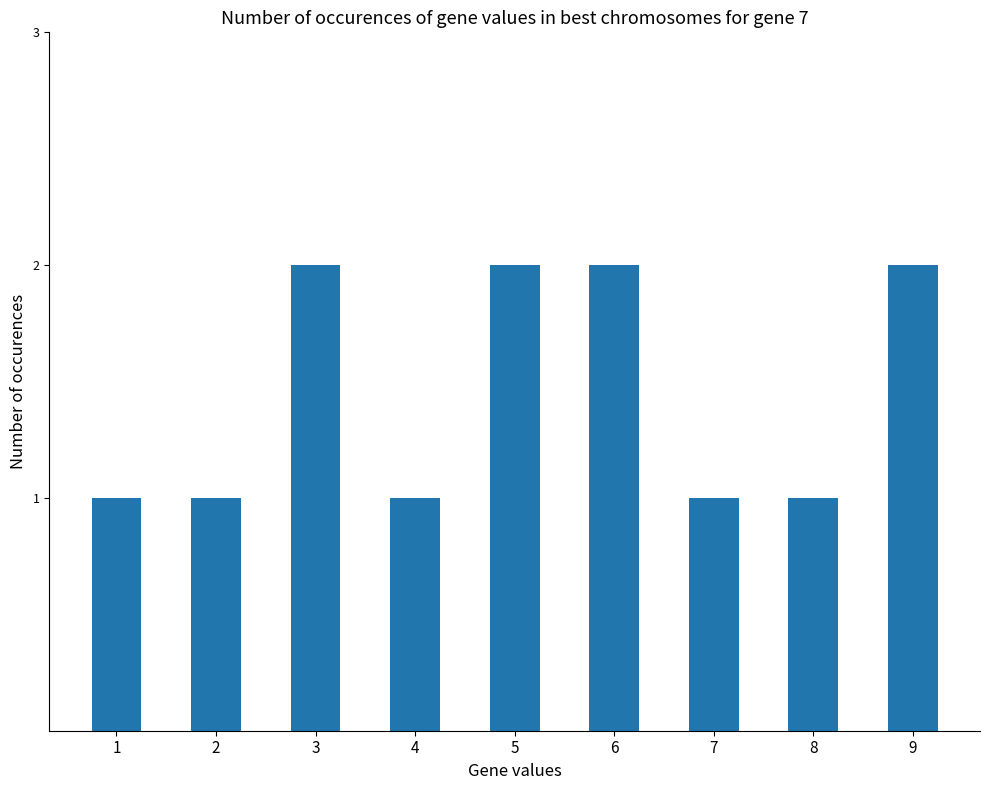

What is the difference between the maximum and minimum values?

1